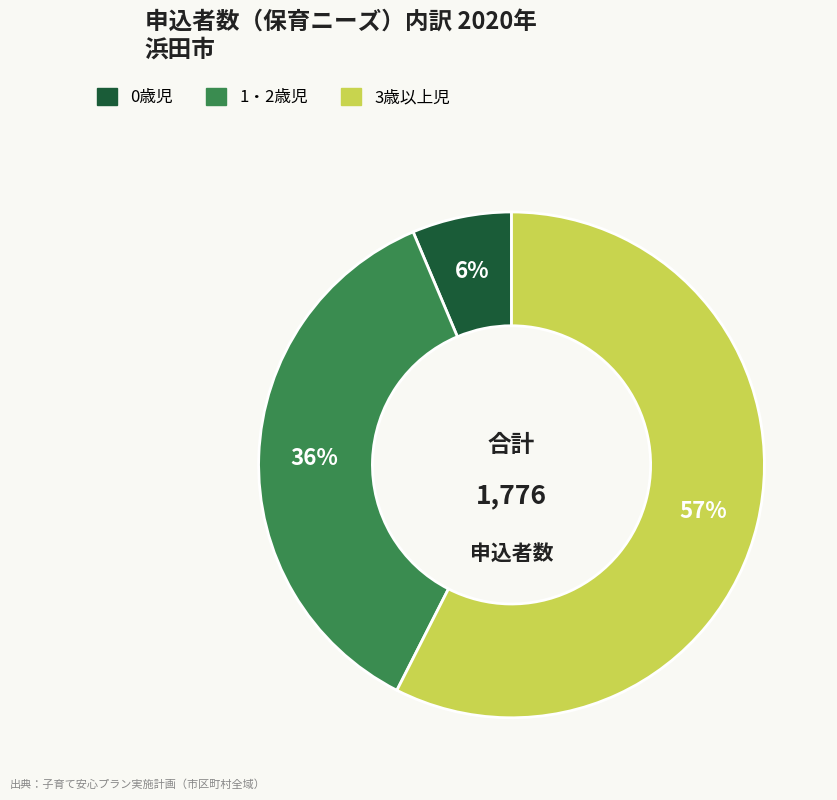

To the nearest percent, what portion does 0歳児 represent?

6%